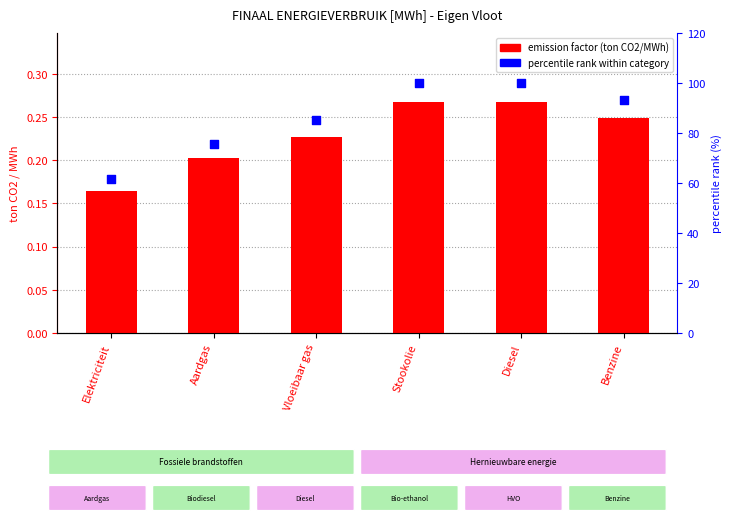

Which series reaches the minimum Y coordinate?

emission factor (ton CO2/MWh)